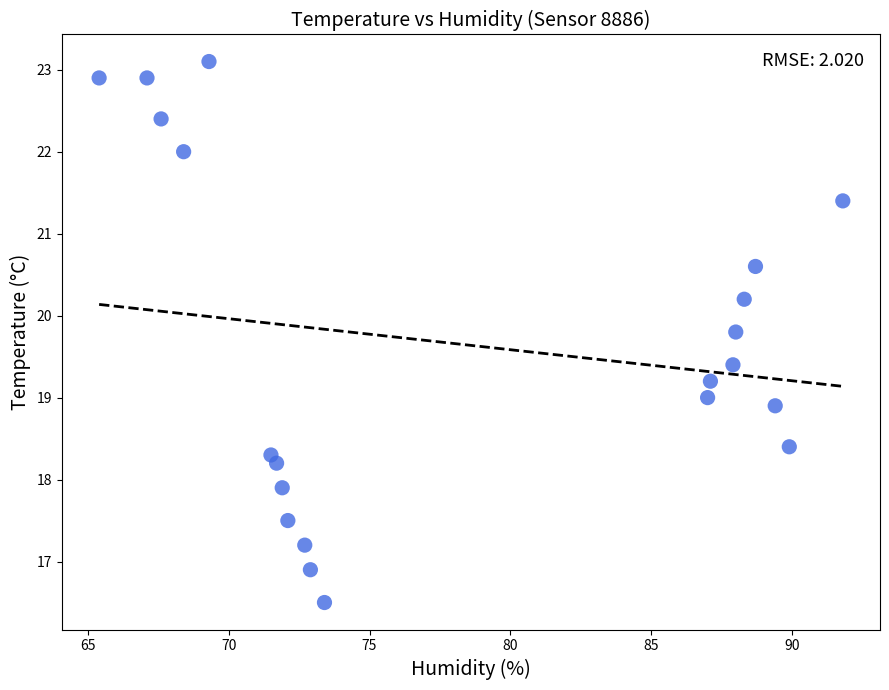

What is the range of Y values (max minus min)?

6.6